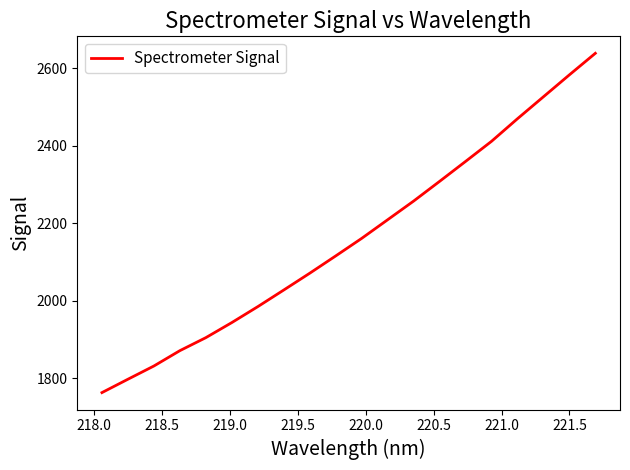

Does the chart display data point markers on the line(s)?

No